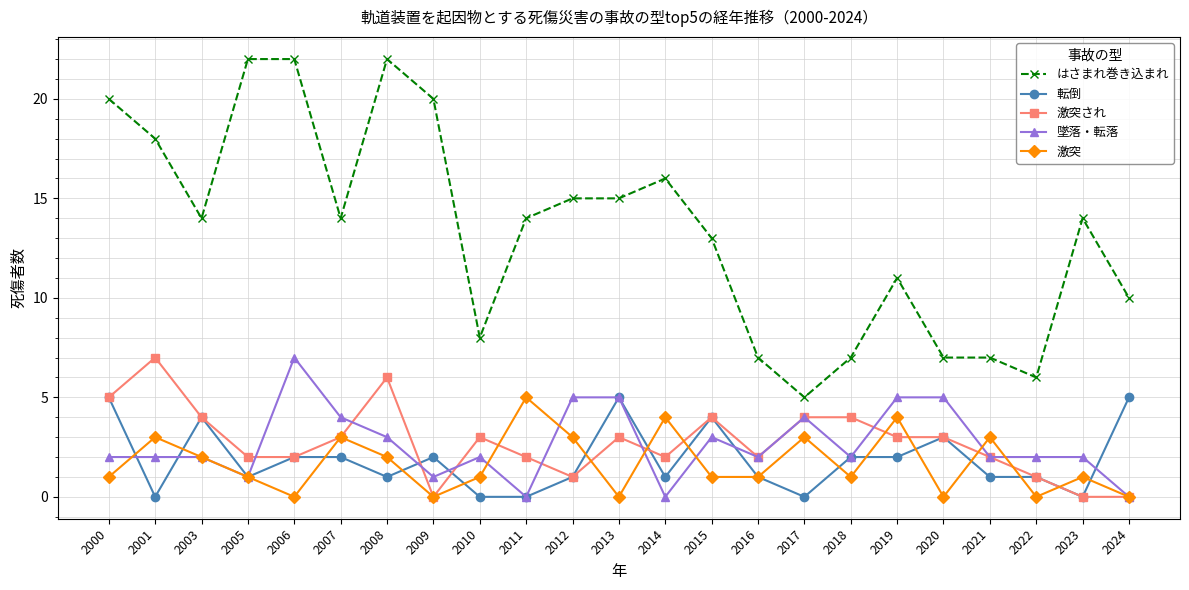

Reading right to left, transcribe all the data shown in this chart.

はさまれ巻き込まれ: 2024=10	2023=14	2022=6	2021=7	2020=7	2019=11	2018=7	2017=5	2016=7	2015=13	2014=16	2013=15	2012=15	2011=14	2010=8	2009=20	2008=22	2007=14	2006=22	2005=22	2003=14	2001=18	2000=20
転倒: 2024=5	2023=0	2022=1	2021=1	2020=3	2019=2	2018=2	2017=0	2016=1	2015=4	2014=1	2013=5	2012=1	2011=0	2010=0	2009=2	2008=1	2007=2	2006=2	2005=1	2003=4	2001=0	2000=5
激突され: 2024=0	2023=0	2022=1	2021=2	2020=3	2019=3	2018=4	2017=4	2016=2	2015=4	2014=2	2013=3	2012=1	2011=2	2010=3	2009=0	2008=6	2007=3	2006=2	2005=2	2003=4	2001=7	2000=5
墜落・転落: 2024=0	2023=2	2022=2	2021=2	2020=5	2019=5	2018=2	2017=4	2016=2	2015=3	2014=0	2013=5	2012=5	2011=0	2010=2	2009=1	2008=3	2007=4	2006=7	2005=1	2003=2	2001=2	2000=2
激突: 2024=0	2023=1	2022=0	2021=3	2020=0	2019=4	2018=1	2017=3	2016=1	2015=1	2014=4	2013=0	2012=3	2011=5	2010=1	2009=0	2008=2	2007=3	2006=0	2005=1	2003=2	2001=3	2000=1